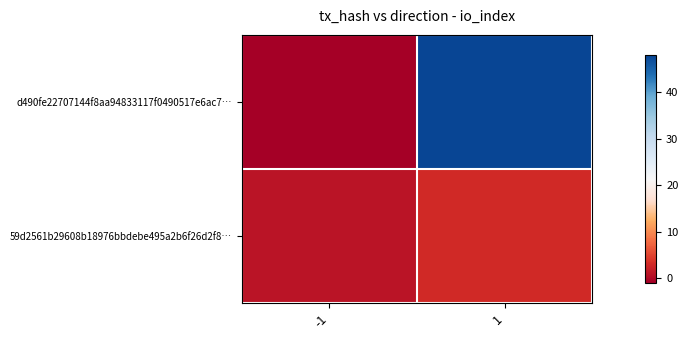

List the series in order of their peak value, highest first.

d490fe22707144f8aa94833117f0490517e6ac7…, 59d2561b29608b18976bbdebe495a2b6f26d2f8…